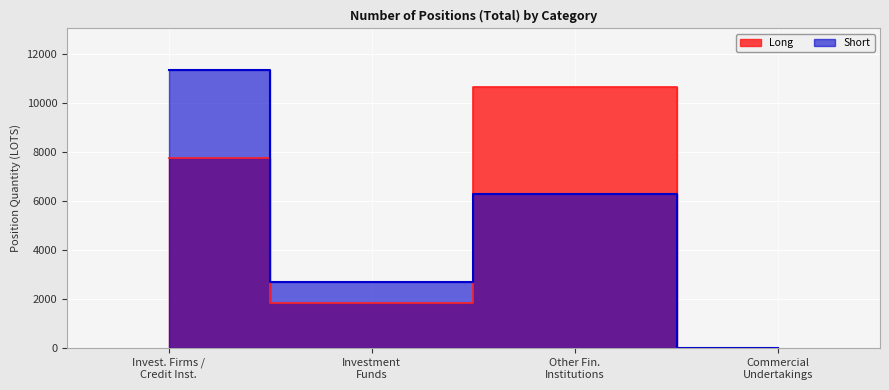

What is the difference between the Long values at Invest. Firms / Credit Inst. and Investment Funds?

5928.0